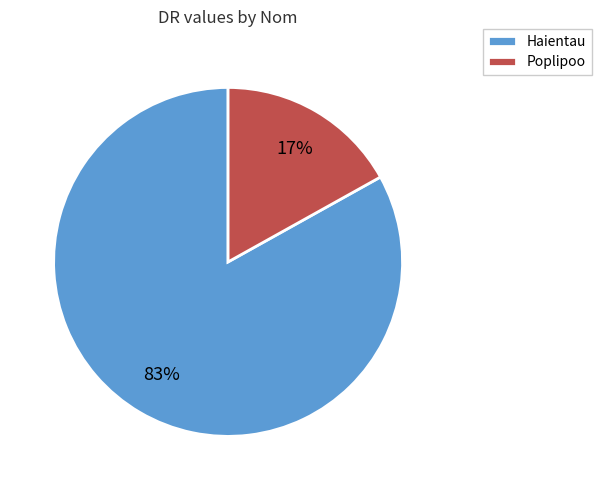

Is it true that Poplipoo is 30% of the pie?

False